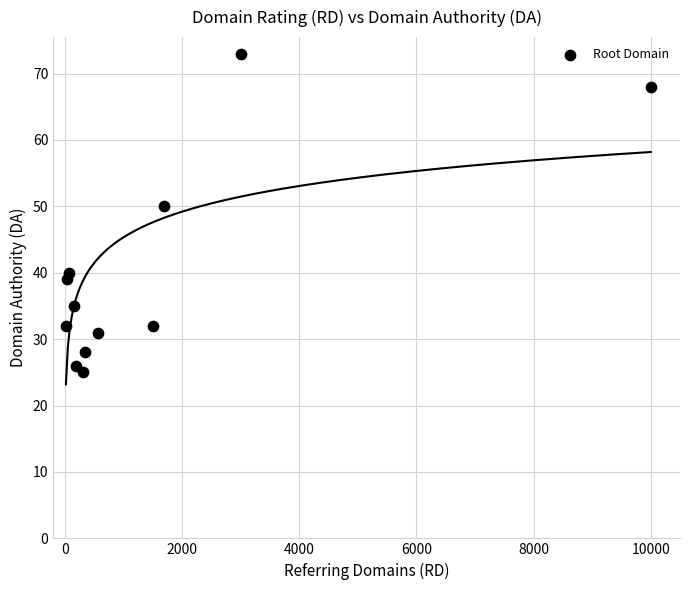

What Y value in the scatter plot is closest to 49?

50